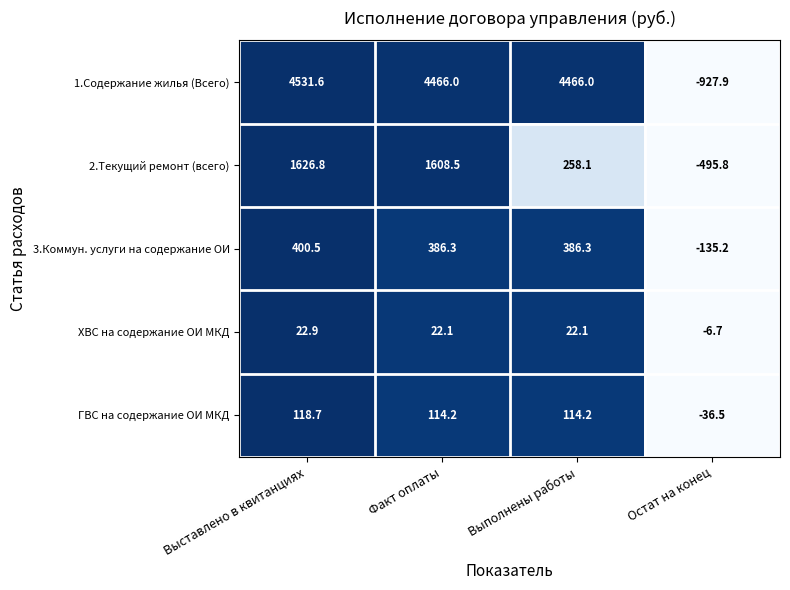

Which series has the largest total across all categories?

1.Содержание жилья (Всего)